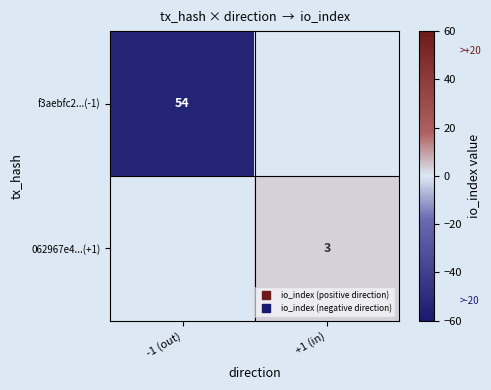

Count the f3aebfc2...(-1) values in the range -54 to 0.

2